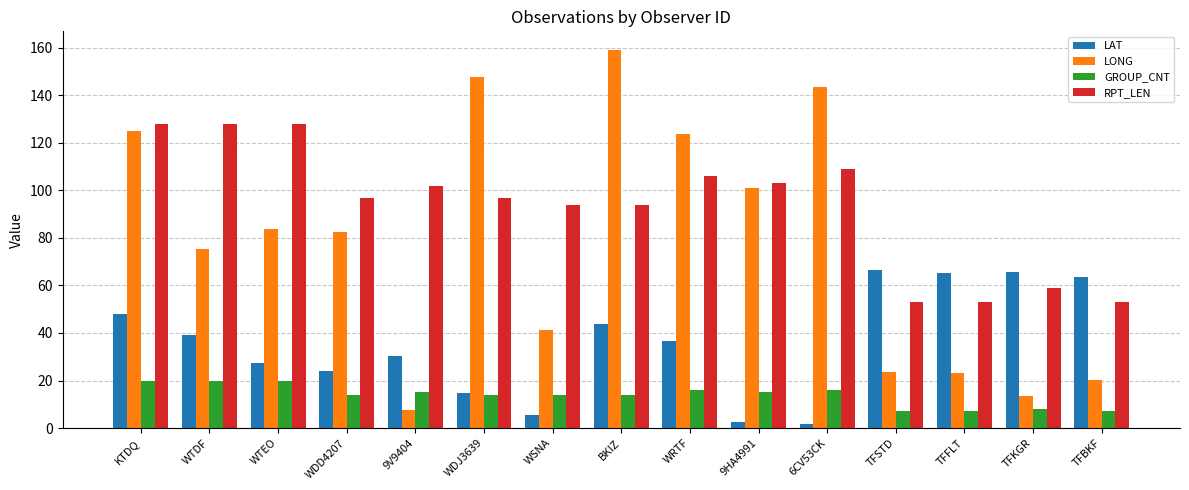

Count the number of categories in the chart.

15